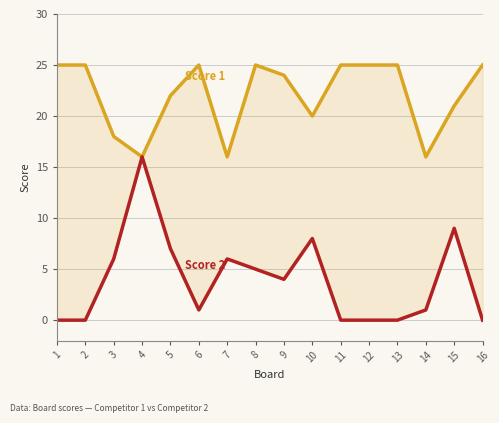

Which series has the largest total across all categories?

Score 1